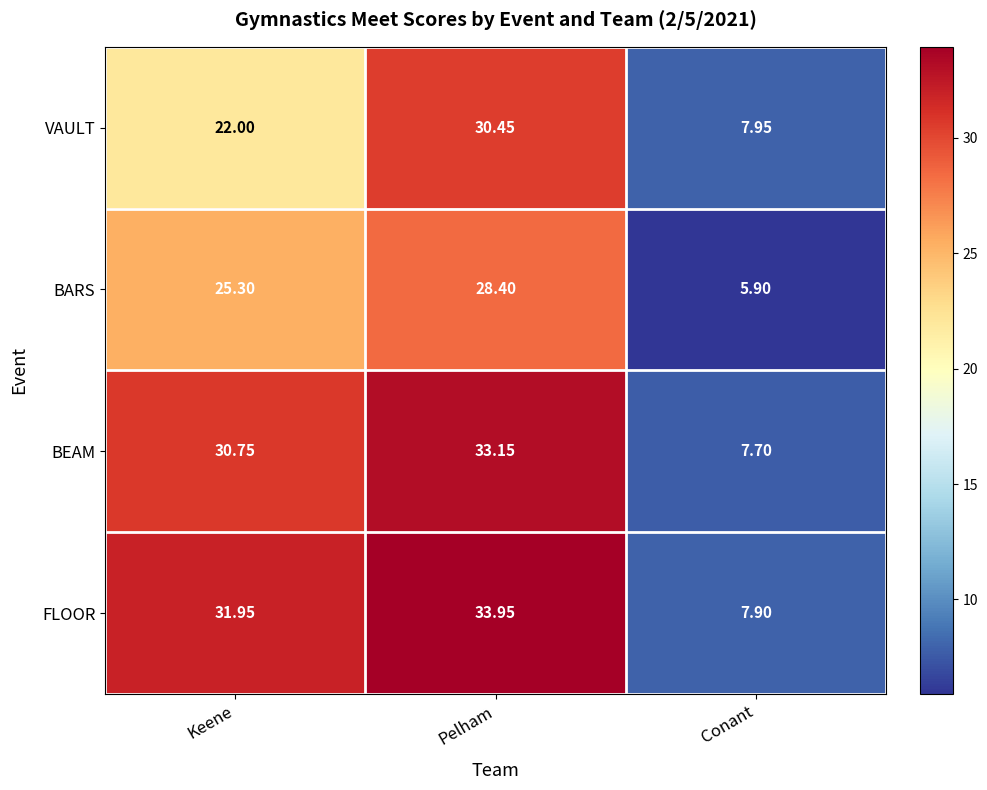

Which category has the highest value in the FLOOR series?

Pelham